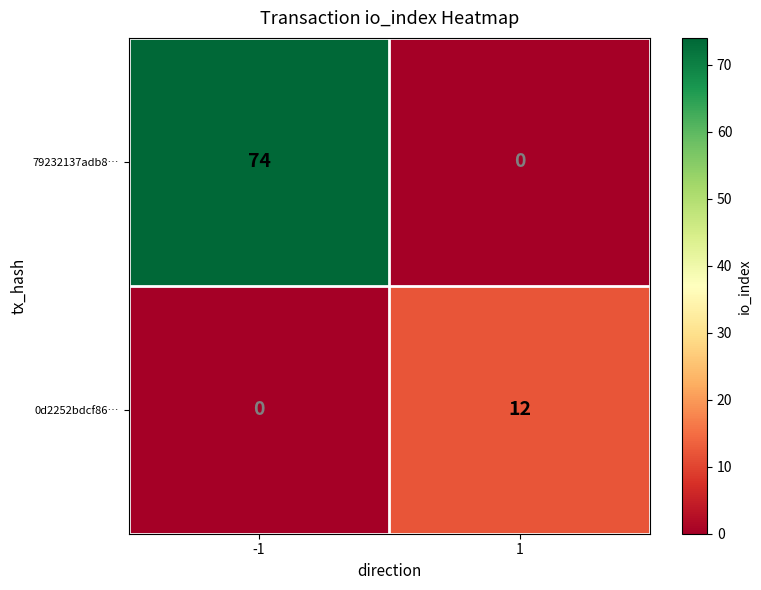

Rank the categories by 0d2252bdcf86… value from highest to lowest.

1, -1